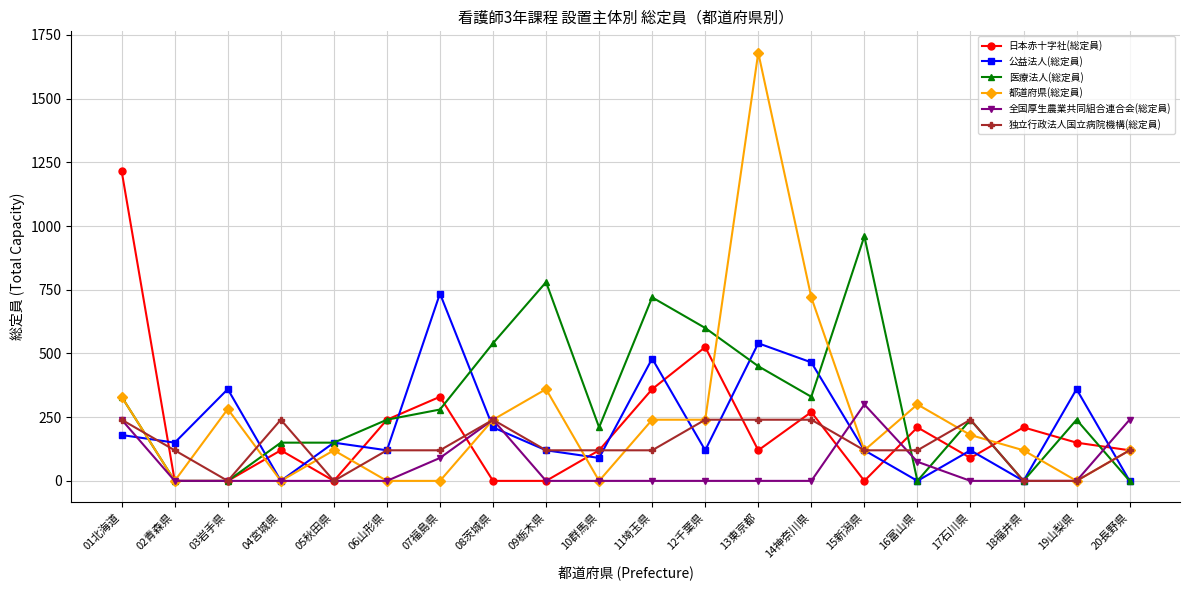

What is the label of the 14th point from the right?

07福島県